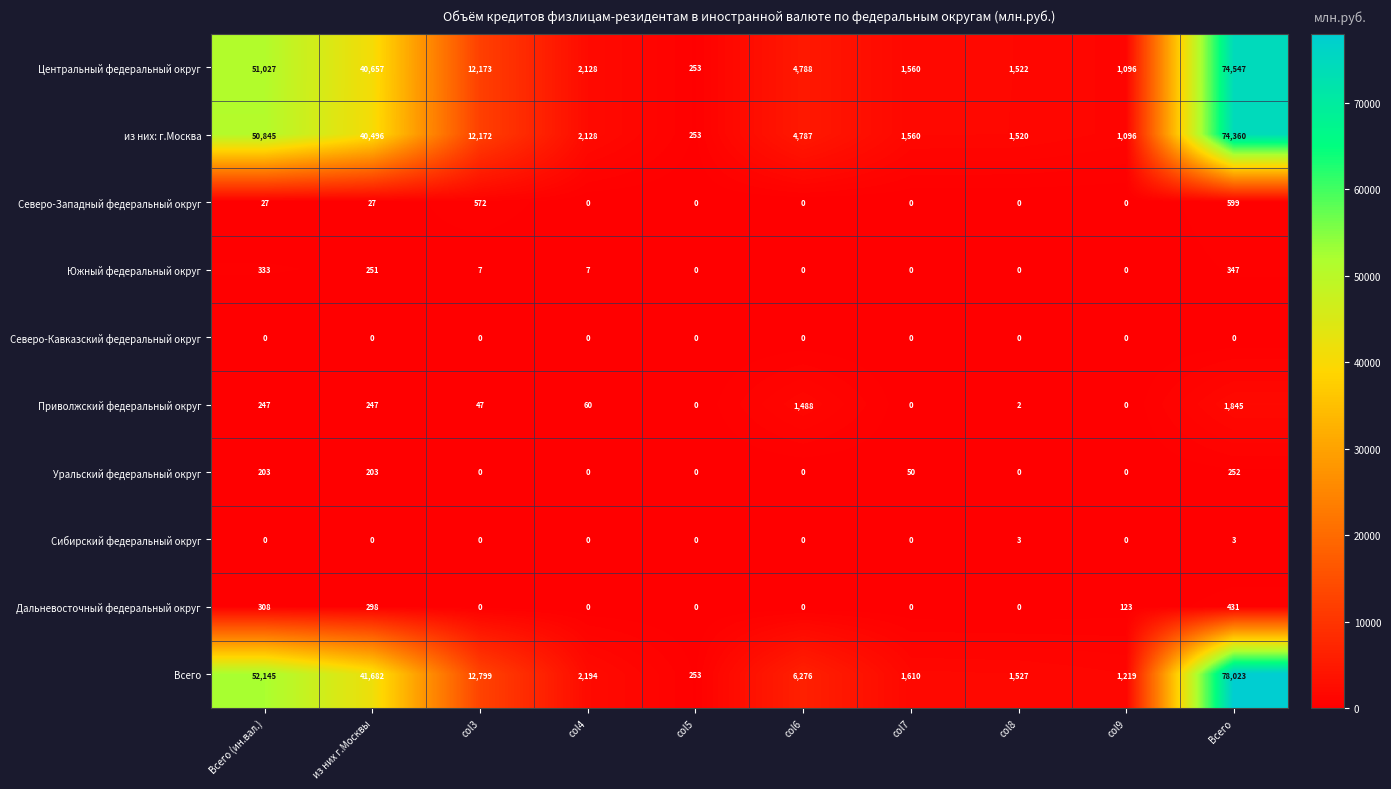

What is the difference between the second highest and minimum values in the Уральский федеральный округ series?

203